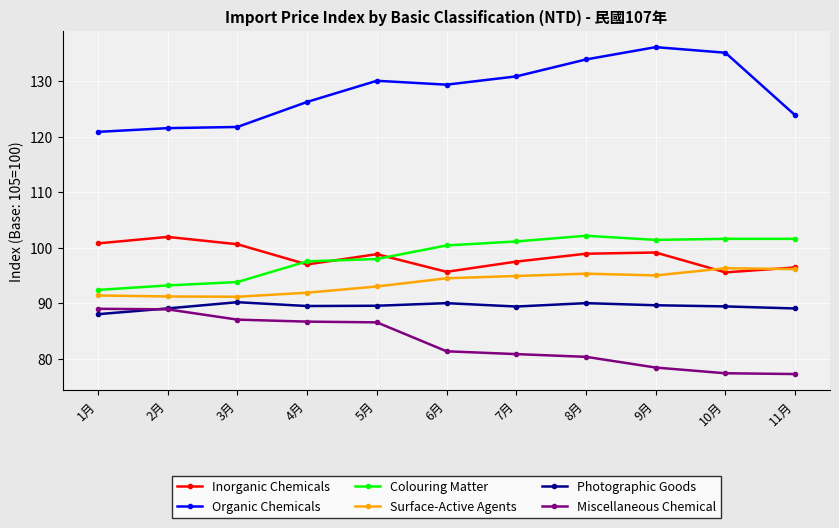

The Miscellaneous Chemical series shows 80.8 at 7月. True or false?

True